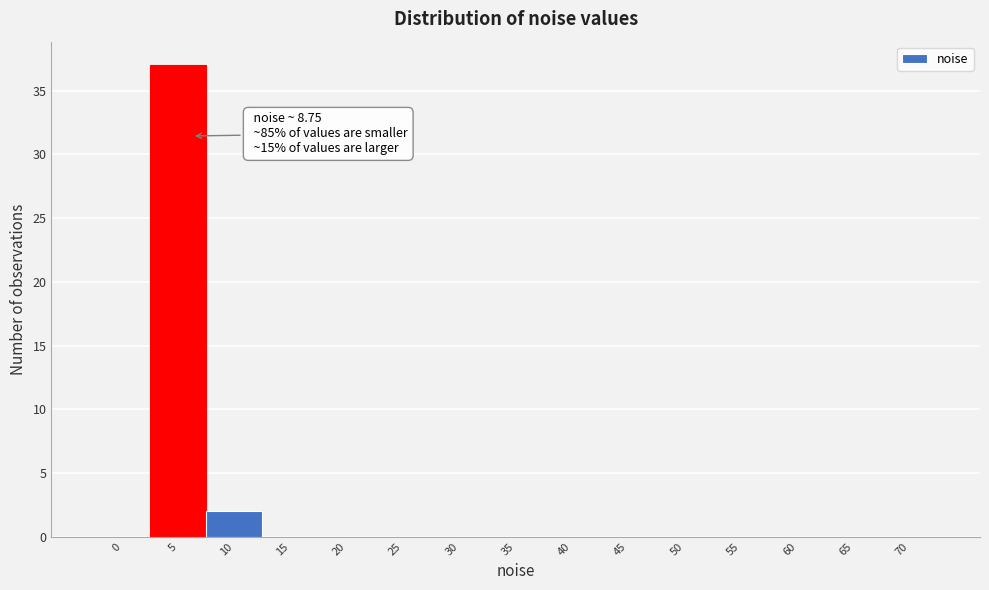

What is the greatest value displayed?

37